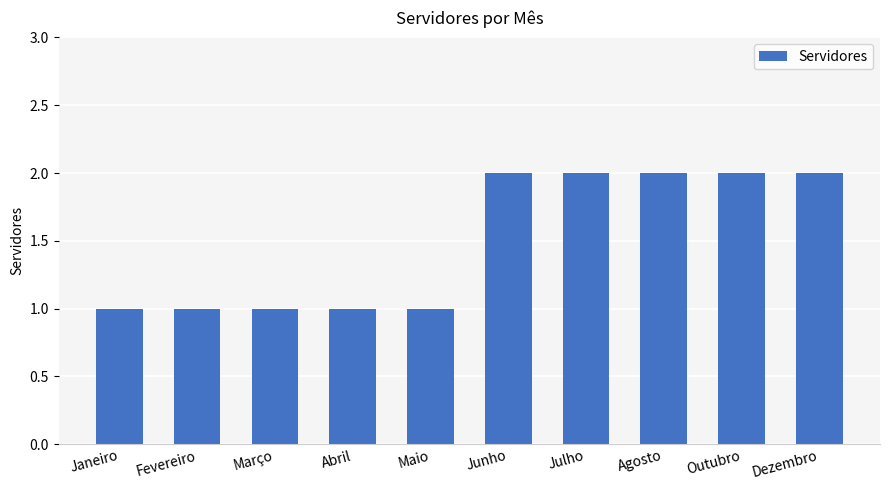

Approximately how many times larger is the value at Março compared to Agosto?

0.5